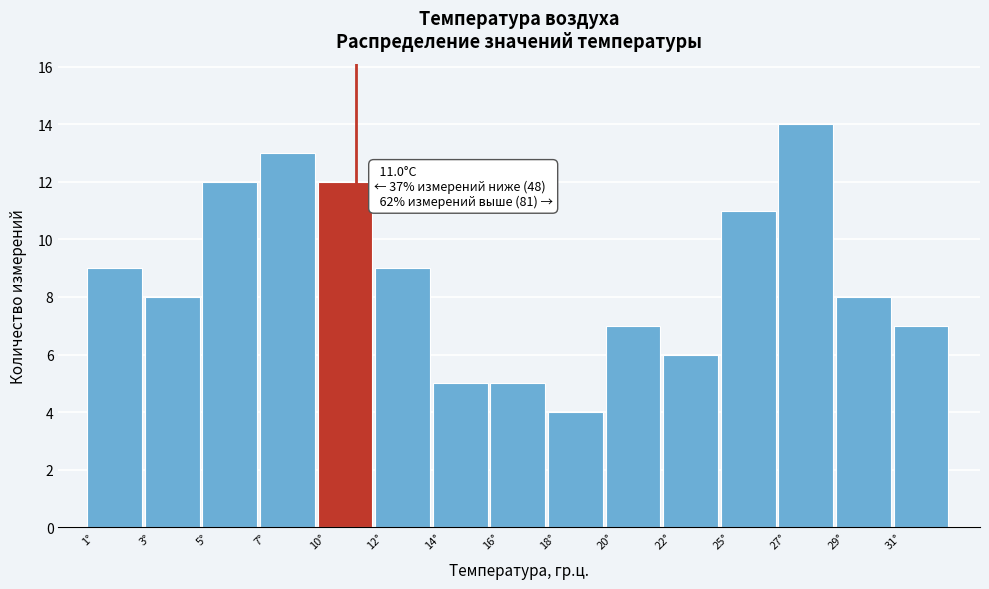

Reading left to right, what are all the values shown in this chart?

9	8	12	13	12	9	5	5	4	7	6	11	14	8	7